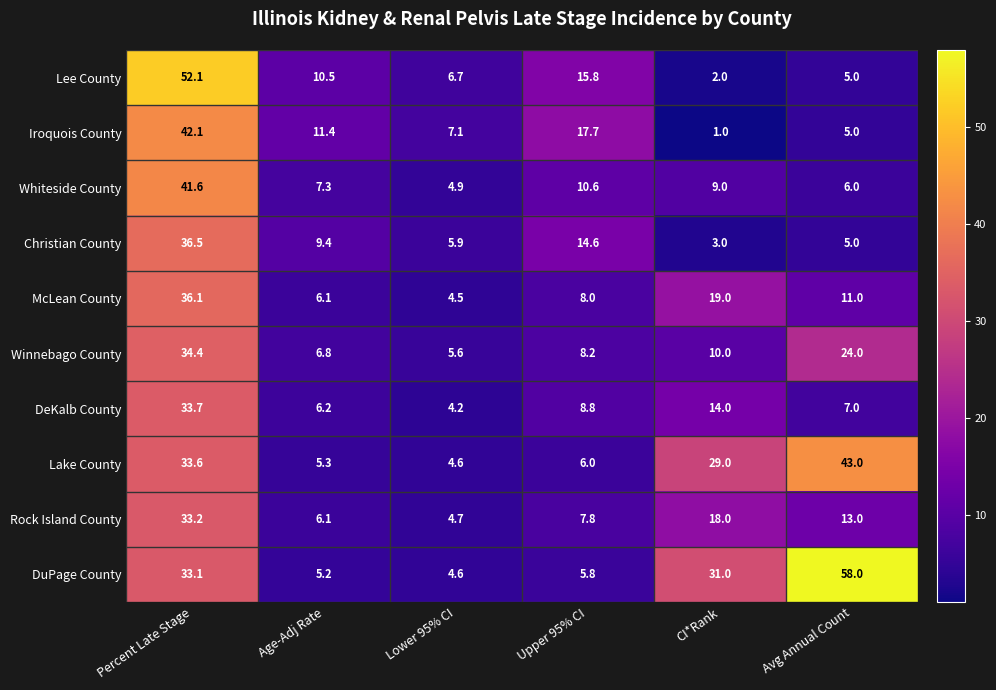

What is the total value across all series at Avg Annual Count?

177.0